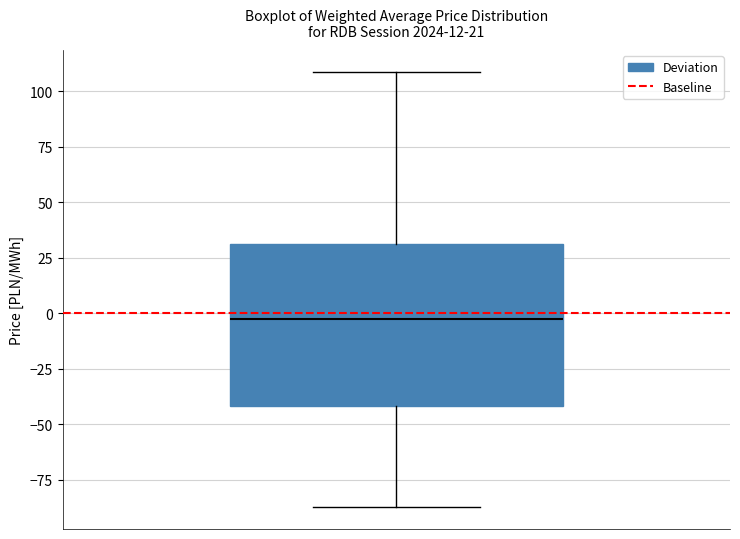

Transcribe this box plot: give where the median line is, the range the box spans, and where the two whiskers end, as read against the y-axis. The values are not printed on the chart, so give them approximately, as read against the axis.

median 0, box -40 to 30, whiskers -85 to 110